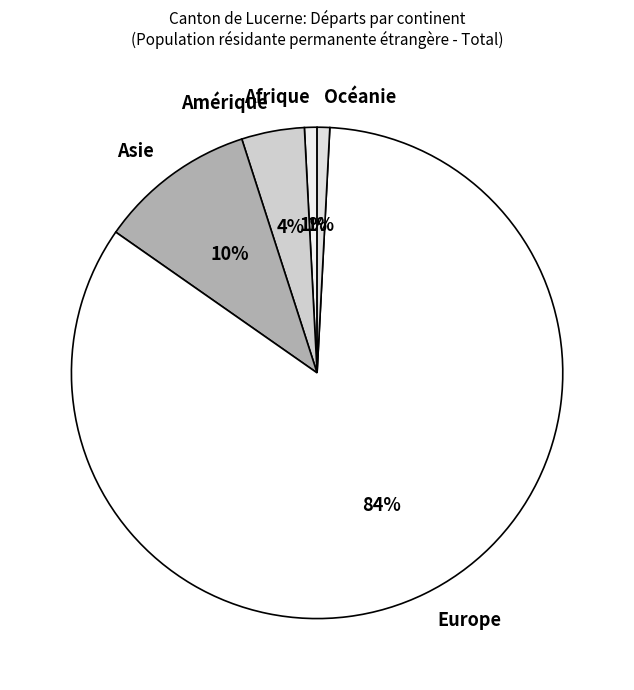

Is it true that Europe is 84% of the pie?

True